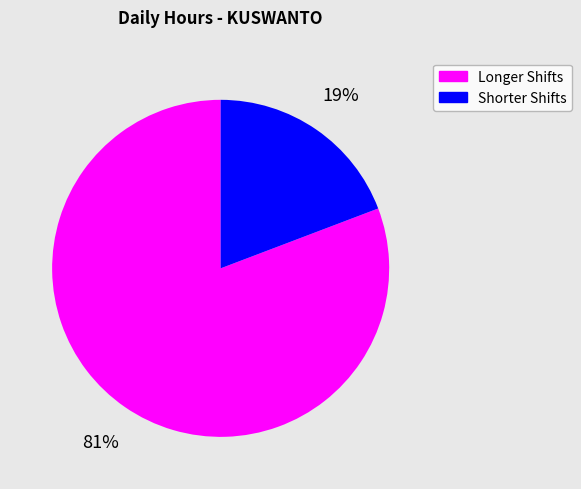

To the nearest percent, what is the difference between the largest and smallest slice percentages?

62%